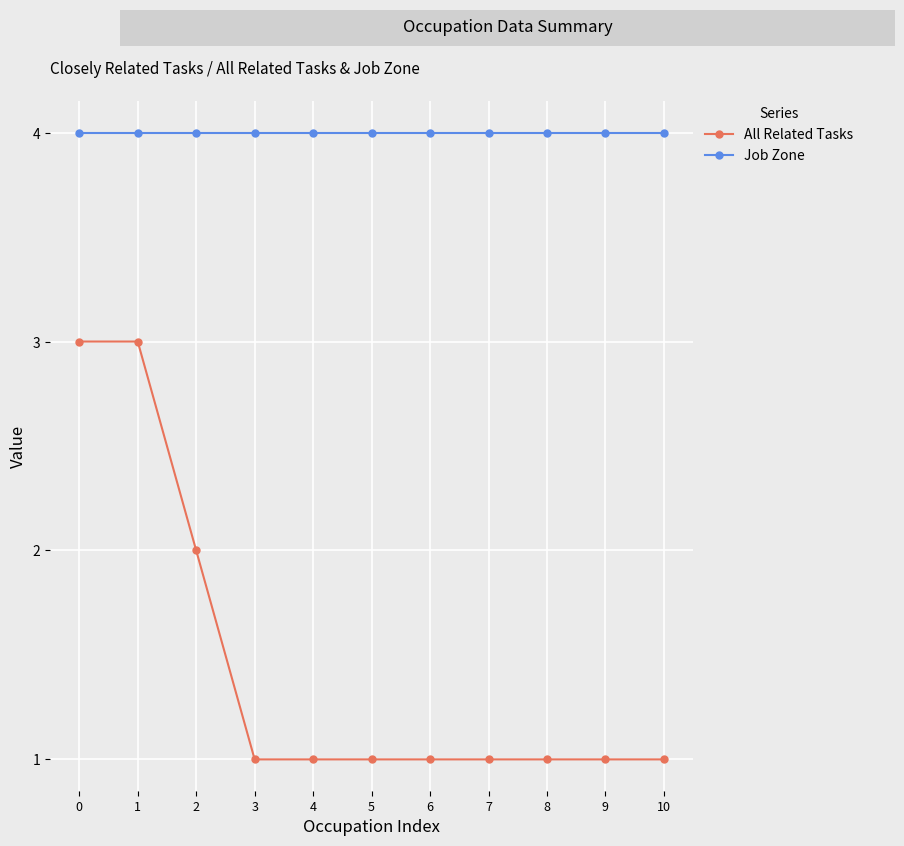

What is the value of the All Related Tasks point at the 6th from the left?

1